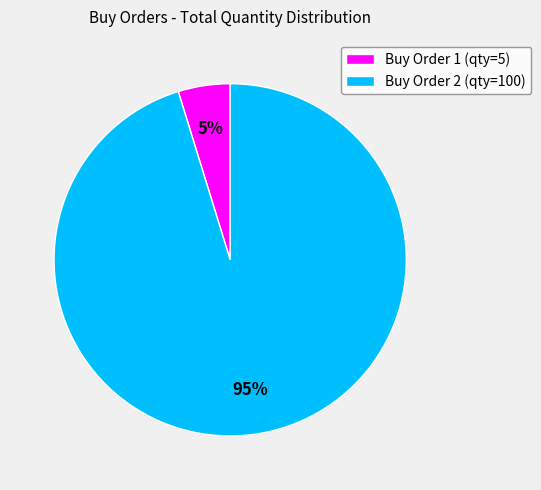

To the nearest percent, what is the average slice percentage?

50%